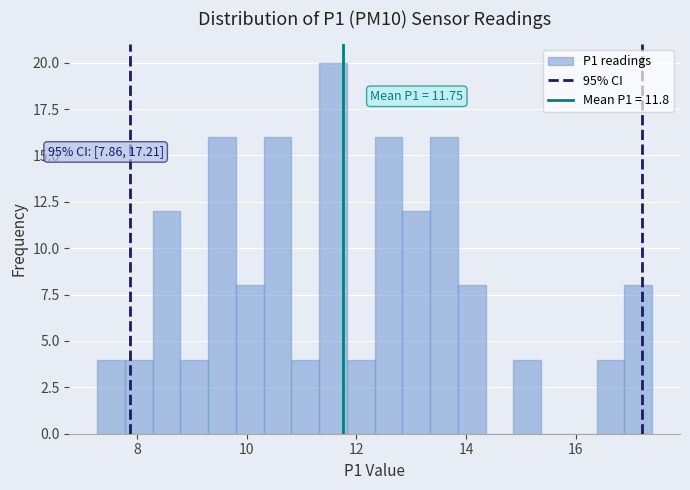

Around what value on the x-axis is the tallest bar? Give the approximate position of its centre, as read against the axis.

11.6